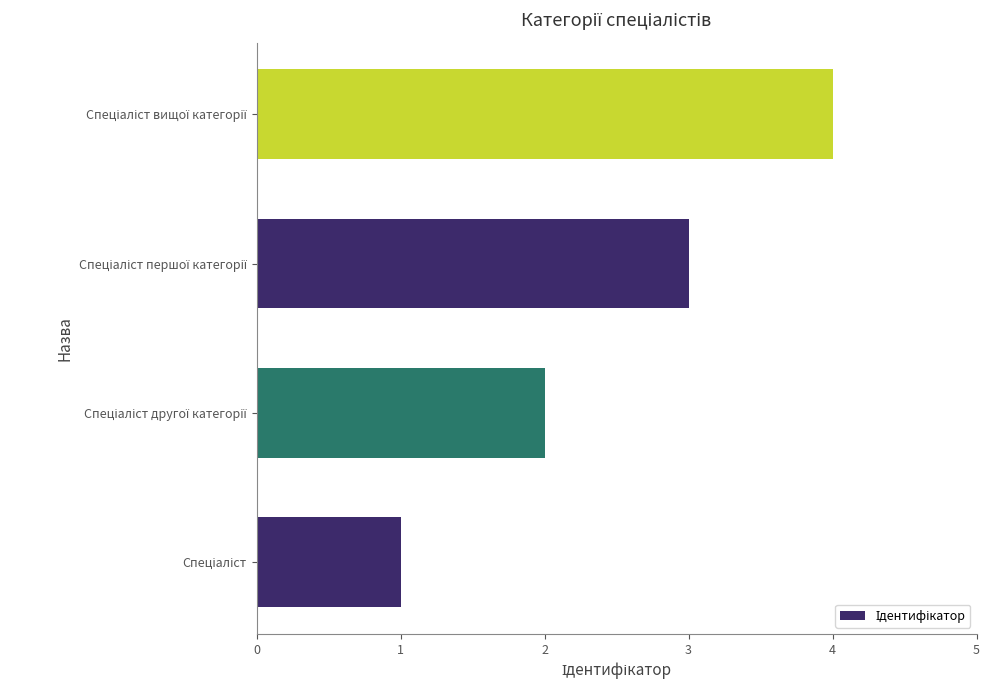

What is the sum of all values?

10